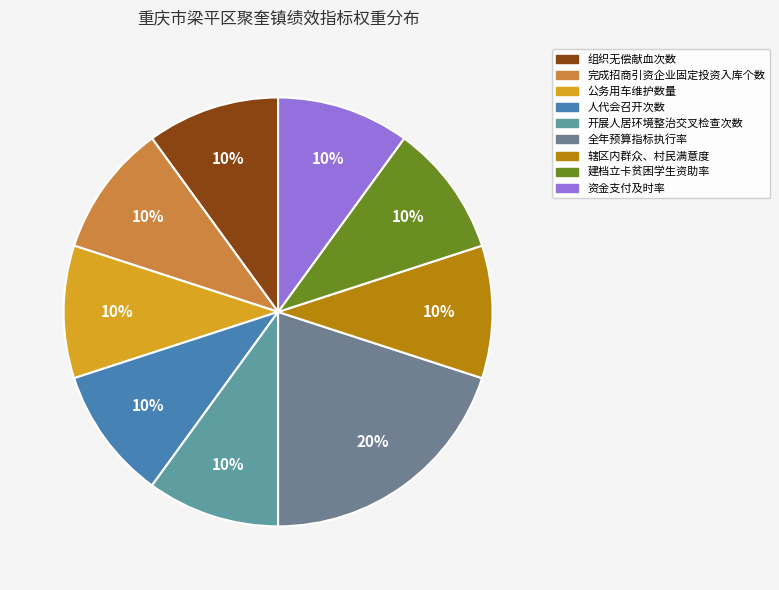

Does 建档立卡贫困学生资助率 represent more than half of the total?

No